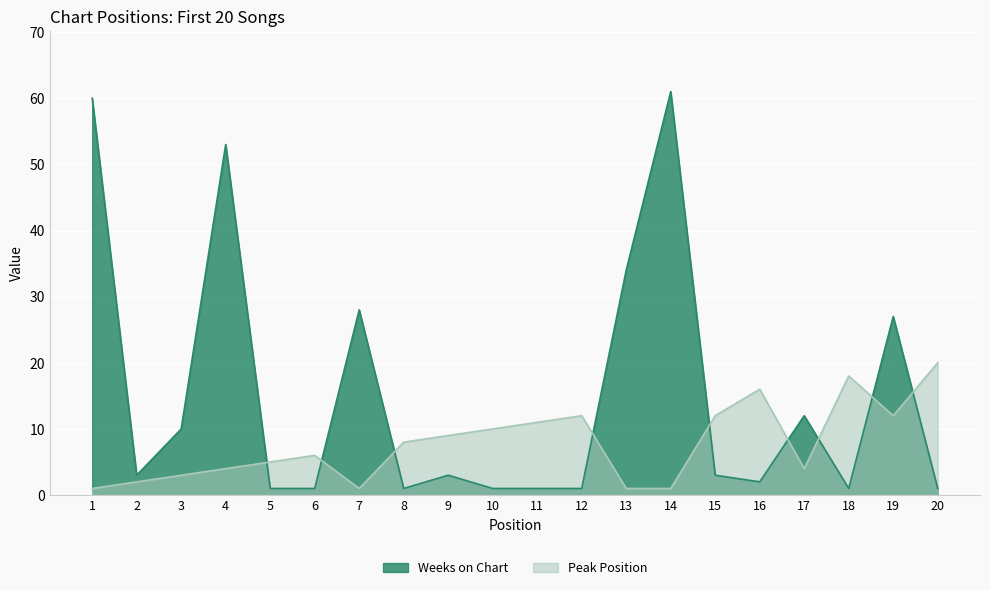

In Weeks on Chart, how many points are lower than both neighbors (excluding endpoints)?

4